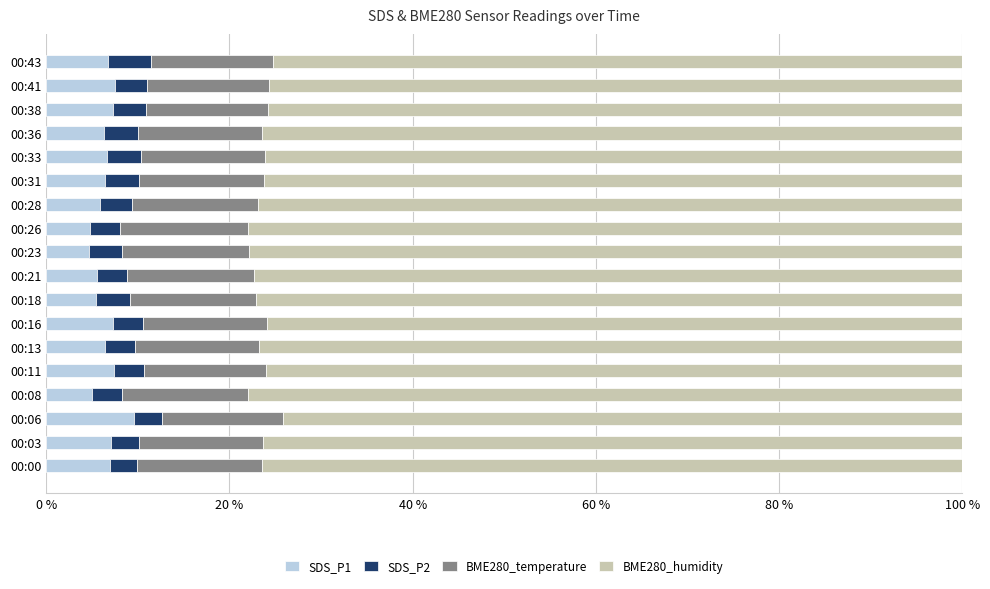

What is the sum of all SDS_P1 values?

117.1